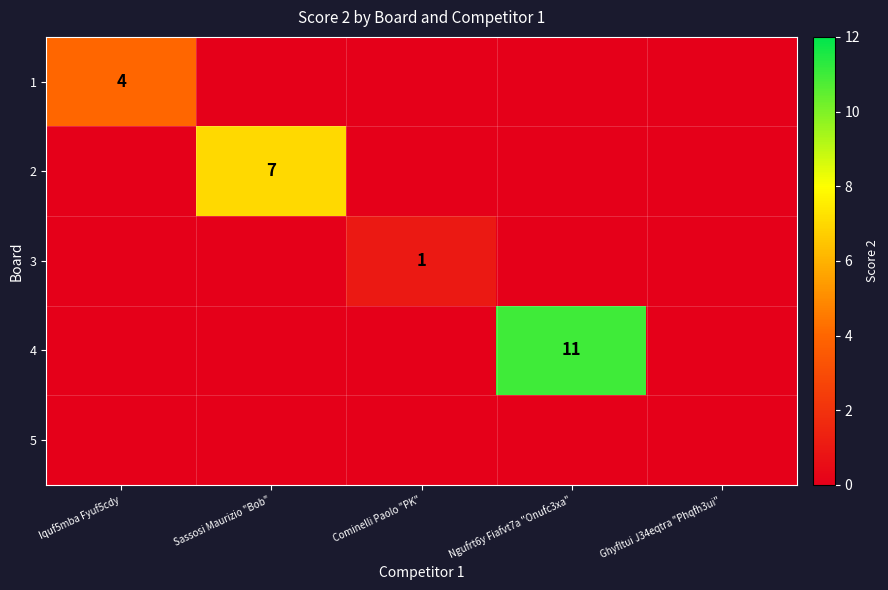

Is the value of 2 at Sassosi Maurizio "Bob" greater than the value of 1 at Iquf5mba Fyuf5cdy?

Yes